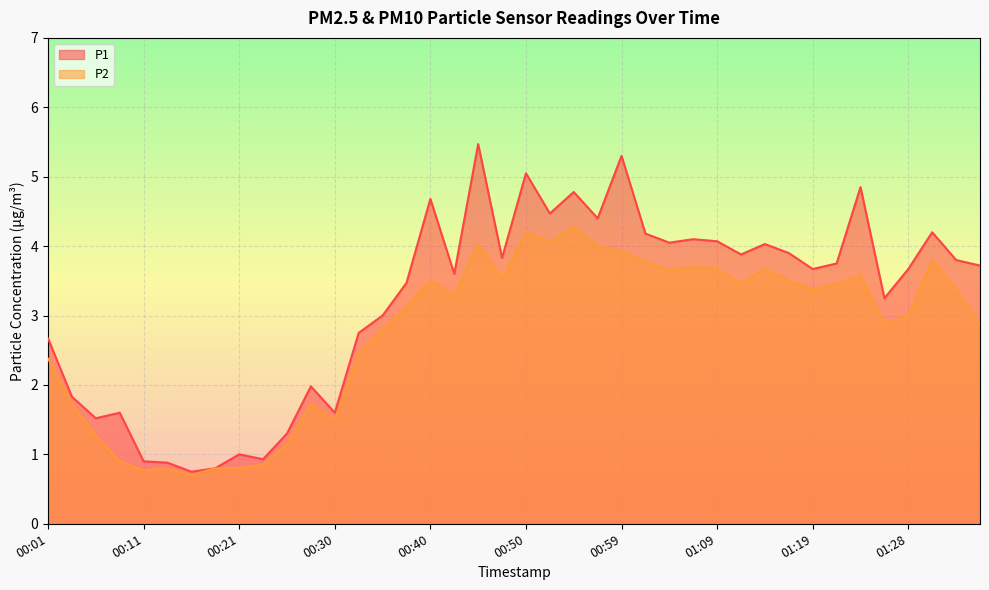

Between 01:14 and 01:16, which series saw the biggest shift?

P2